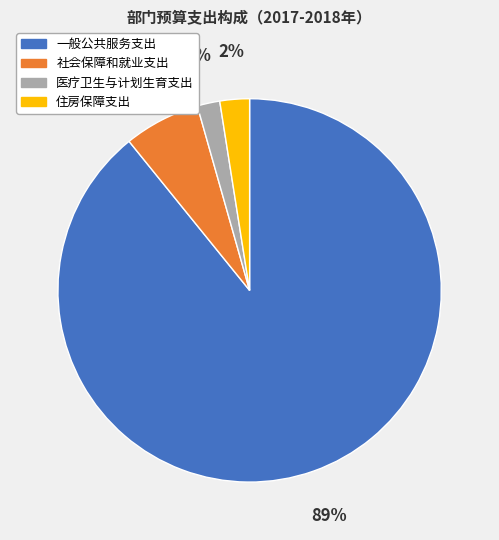

What is the largest slice in the pie chart?

一般公共服务支出